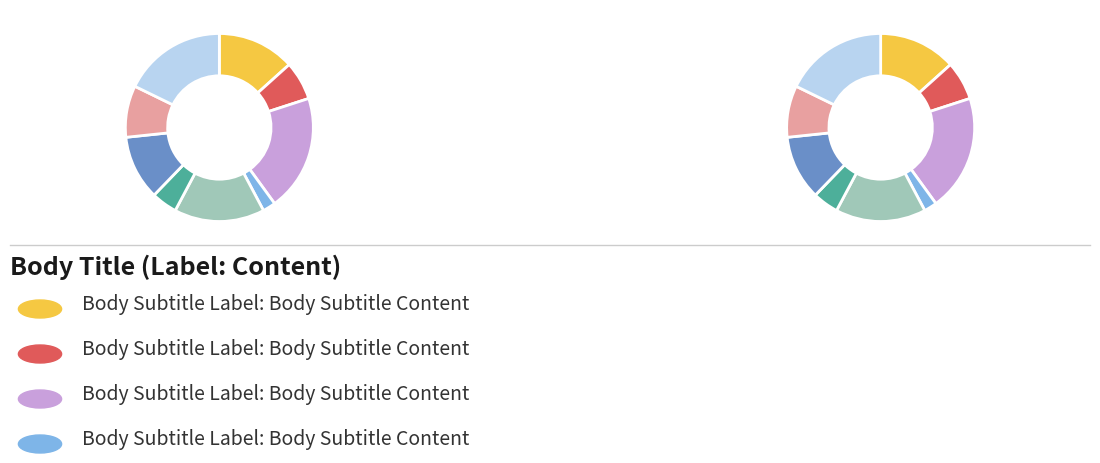

Which has a higher value, 7 or 6?

7